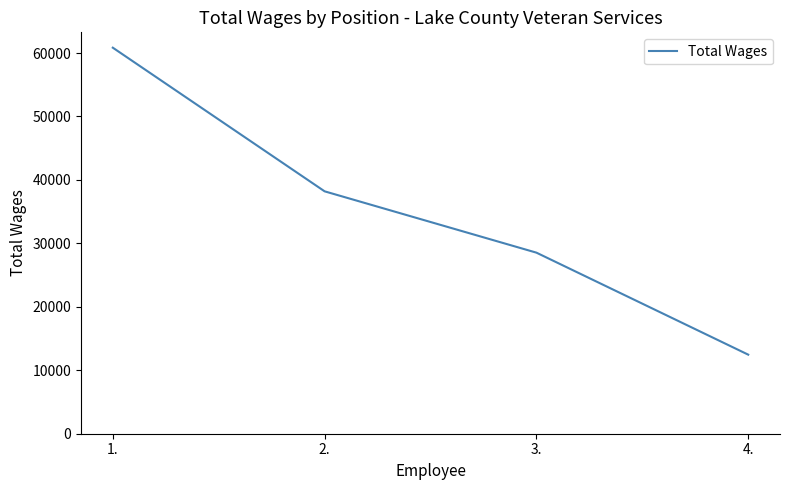

Is it true that the value at 1. is 26176?

False